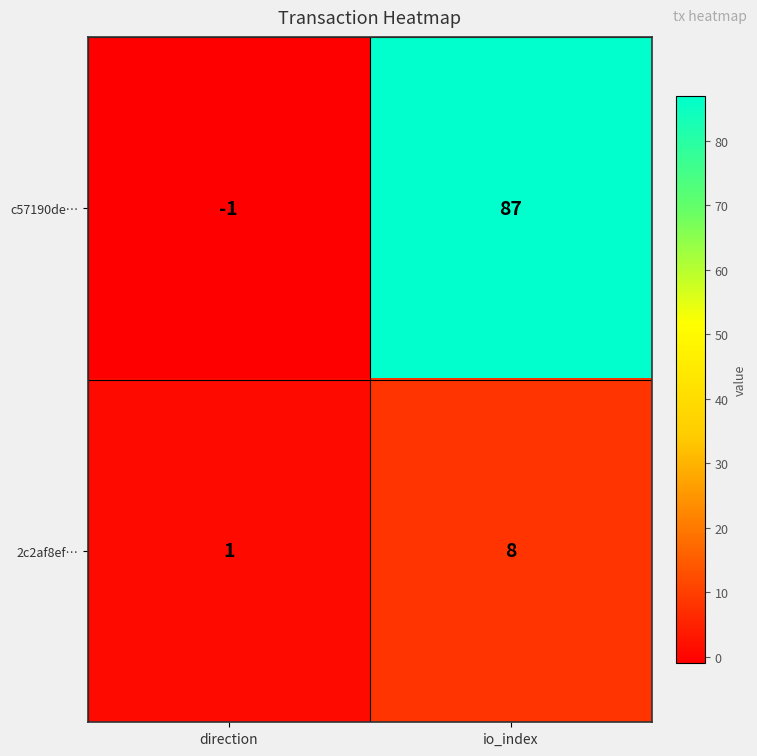

What is the difference between the maximum and minimum values in the 2c2af8ef… series?

7